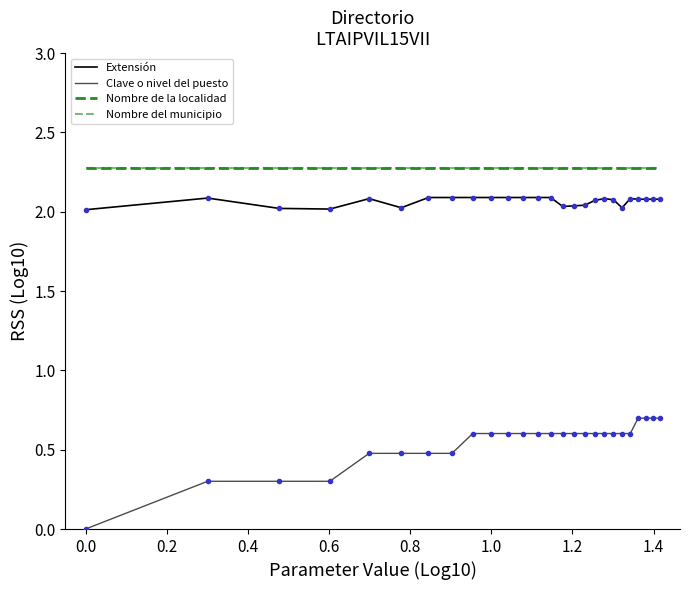

Does the chart have visible grid lines?

No